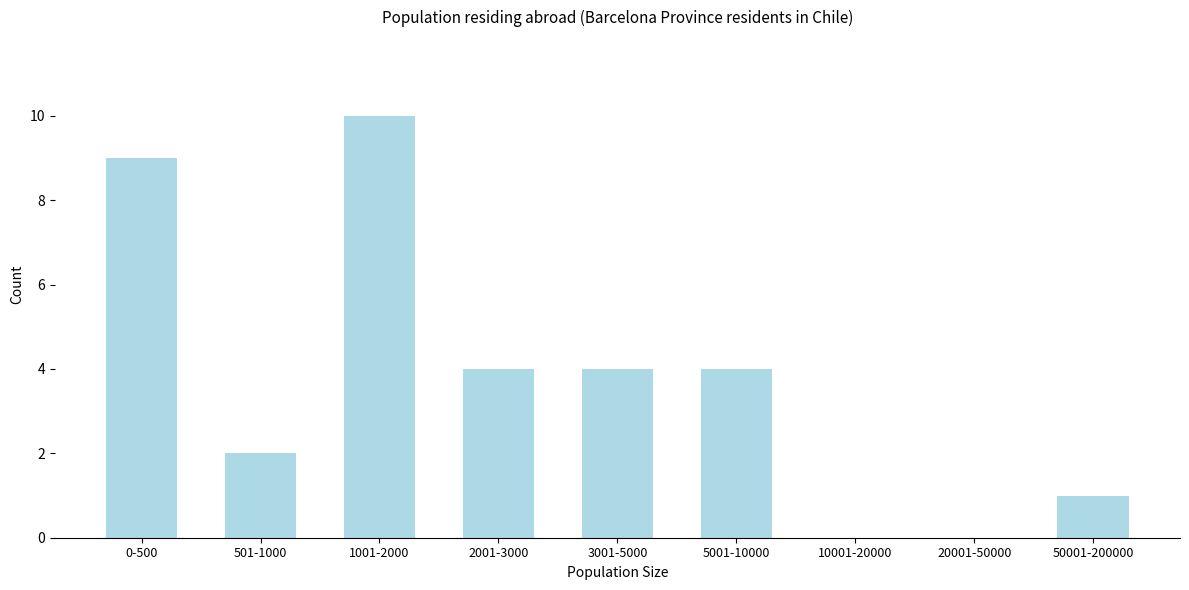

Reading right to left, list all the values displayed in this chart.

50001-200000=1	20001-50000=0	10001-20000=0	5001-10000=4	3001-5000=4	2001-3000=4	1001-2000=10	501-1000=2	0-500=9